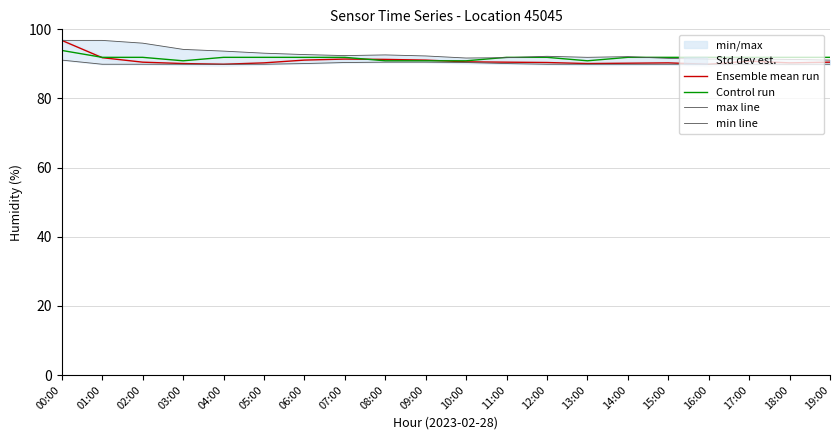

What is the sum of the Control run values at 05:00 and 13:00?

182.8